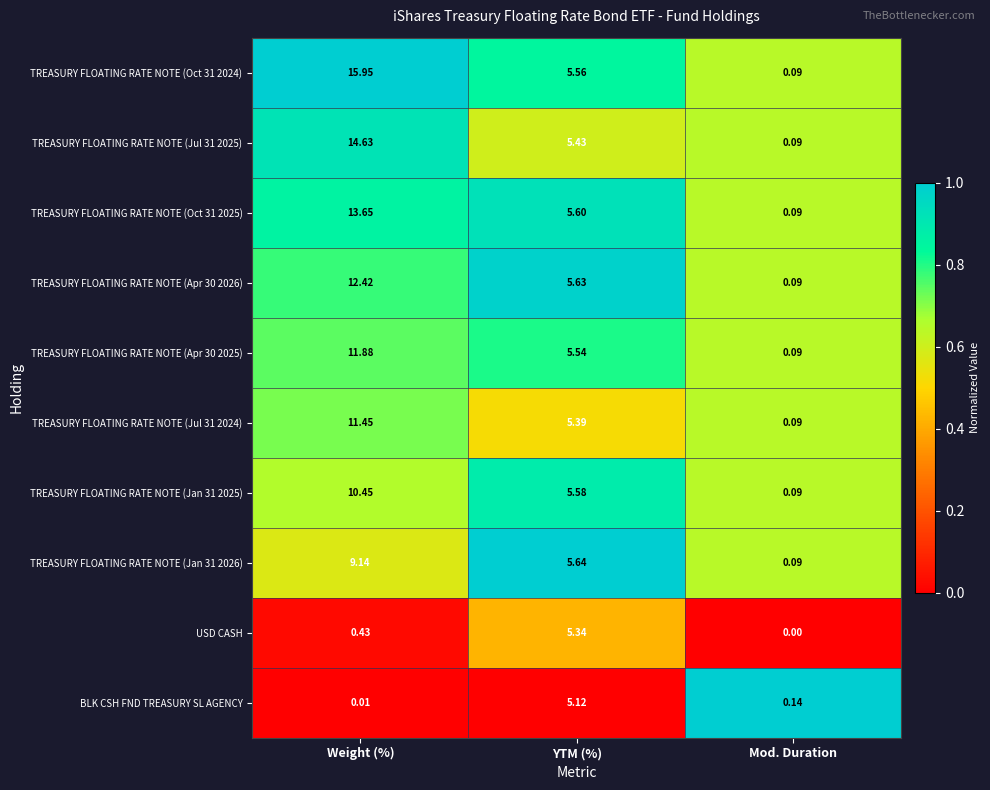

At which label does TREASURY FLOATING RATE NOTE (Jul 31 2025) reach its peak?

Weight (%)